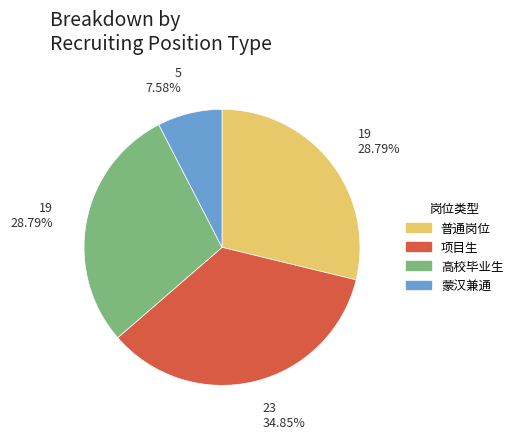

Does 高校毕业生 account for over 50% of the chart?

No